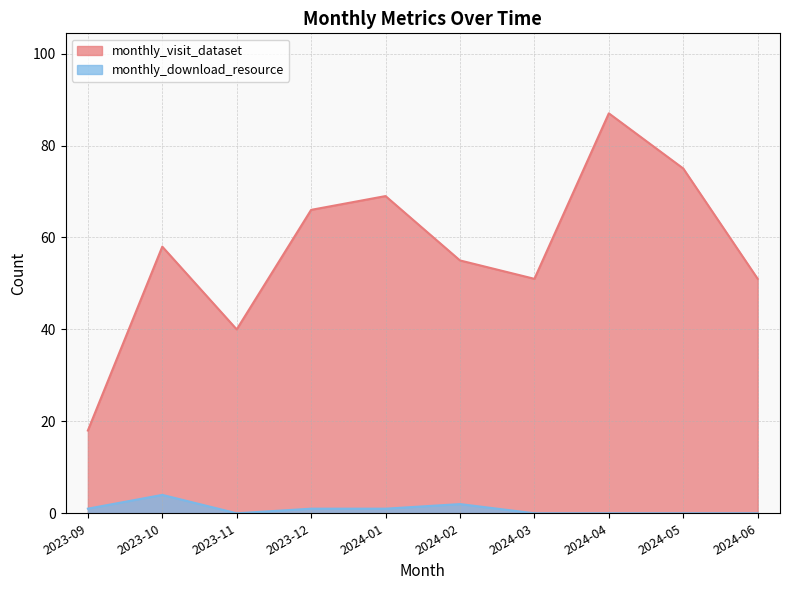

In monthly_visit_dataset, how many points are higher than both neighbors (excluding endpoints)?

3